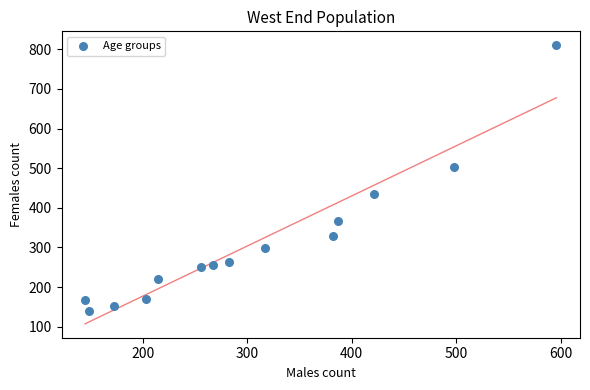

What is the range of X values (max minus min)?

451